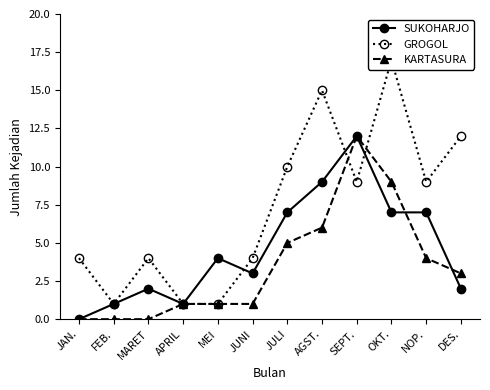

Reading left to right, extract all data points from this chart.

SUKOHARJO: JAN.=0	FEB.=1	MARET=2	APRIL=1	MEI=4	JUNI=3	JULI=7	AGST.=9	SEPT.=12	OKT.=7	NOP.=7	DES.=2
GROGOL: JAN.=4	FEB.=1	MARET=4	APRIL=1	MEI=1	JUNI=4	JULI=10	AGST.=15	SEPT.=9	OKT.=17	NOP.=9	DES.=12
KARTASURA: JAN.=0	FEB.=0	MARET=0	APRIL=1	MEI=1	JUNI=1	JULI=5	AGST.=6	SEPT.=12	OKT.=9	NOP.=4	DES.=3